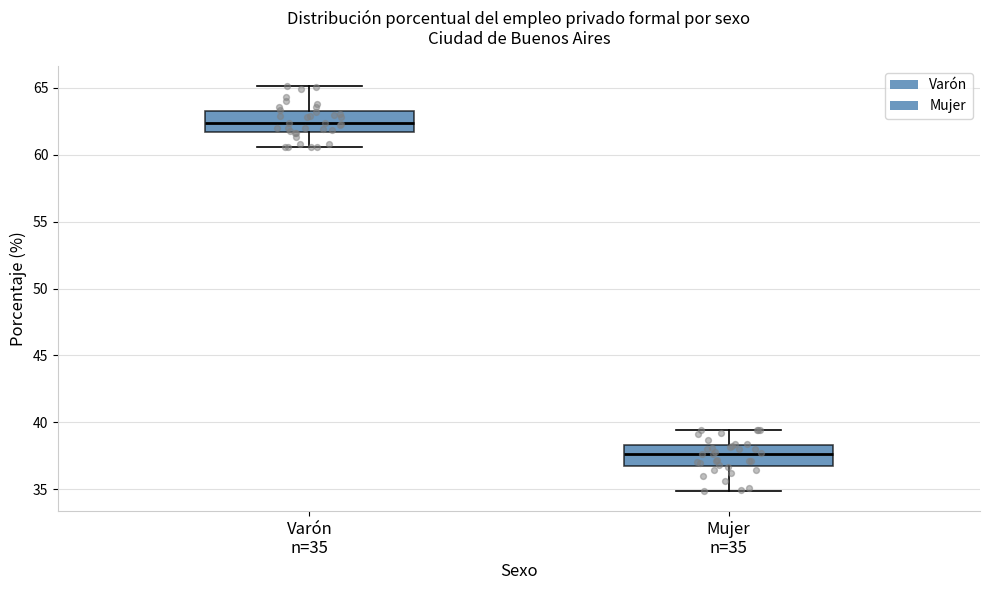

Where does the upper whisker of the box for Varón n=35 end on the y-axis? The values are not printed on the chart, so give them approximately, as read against the axis.

65.0